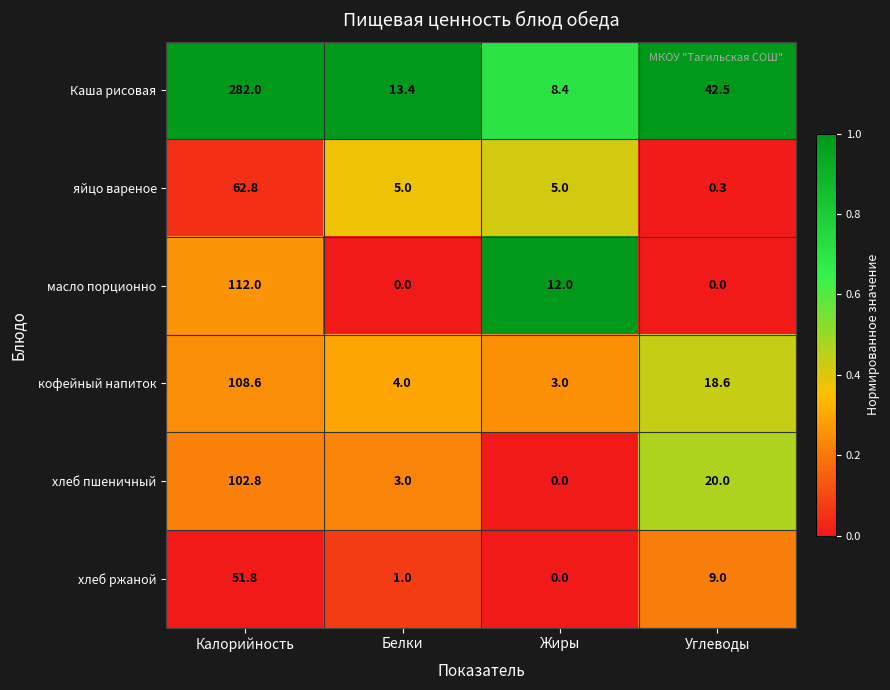

What is the difference between the second highest and second lowest values in the кофейный напиток series?

14.6